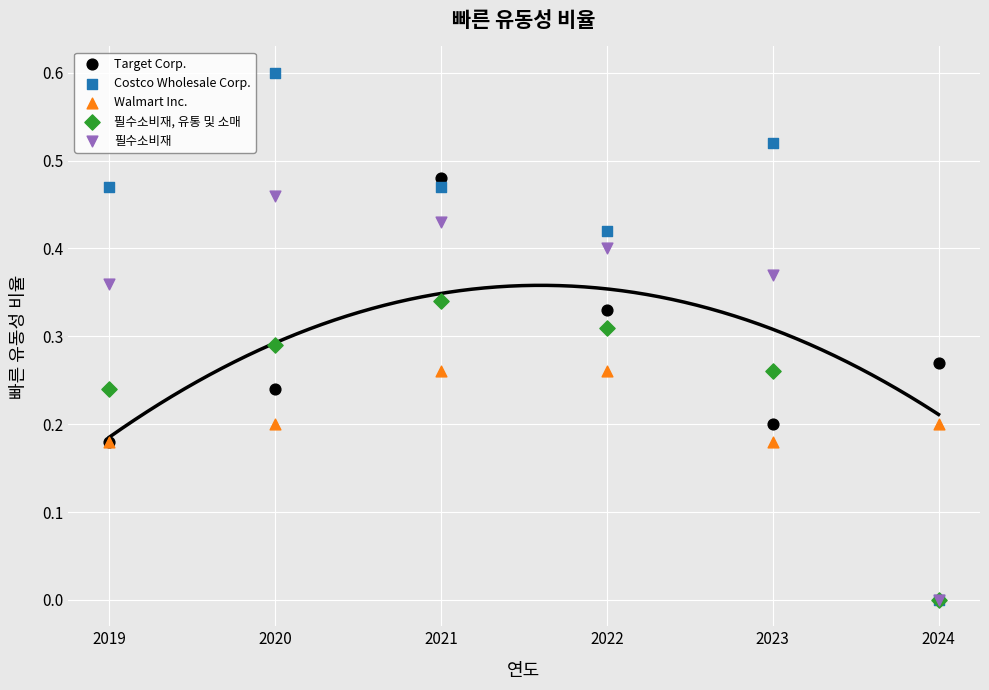

Which series has the widest spread of Y values?

Costco Wholesale Corp.